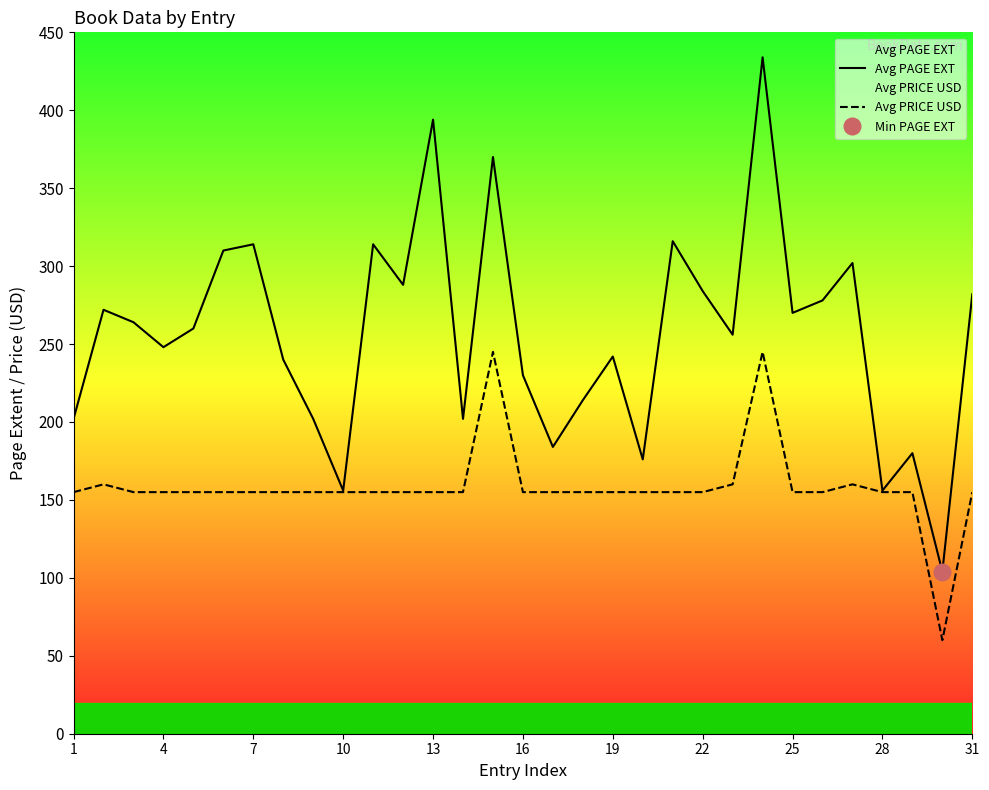

What are all the series names shown in the legend?

Avg PAGE EXT, Avg PRICE USD